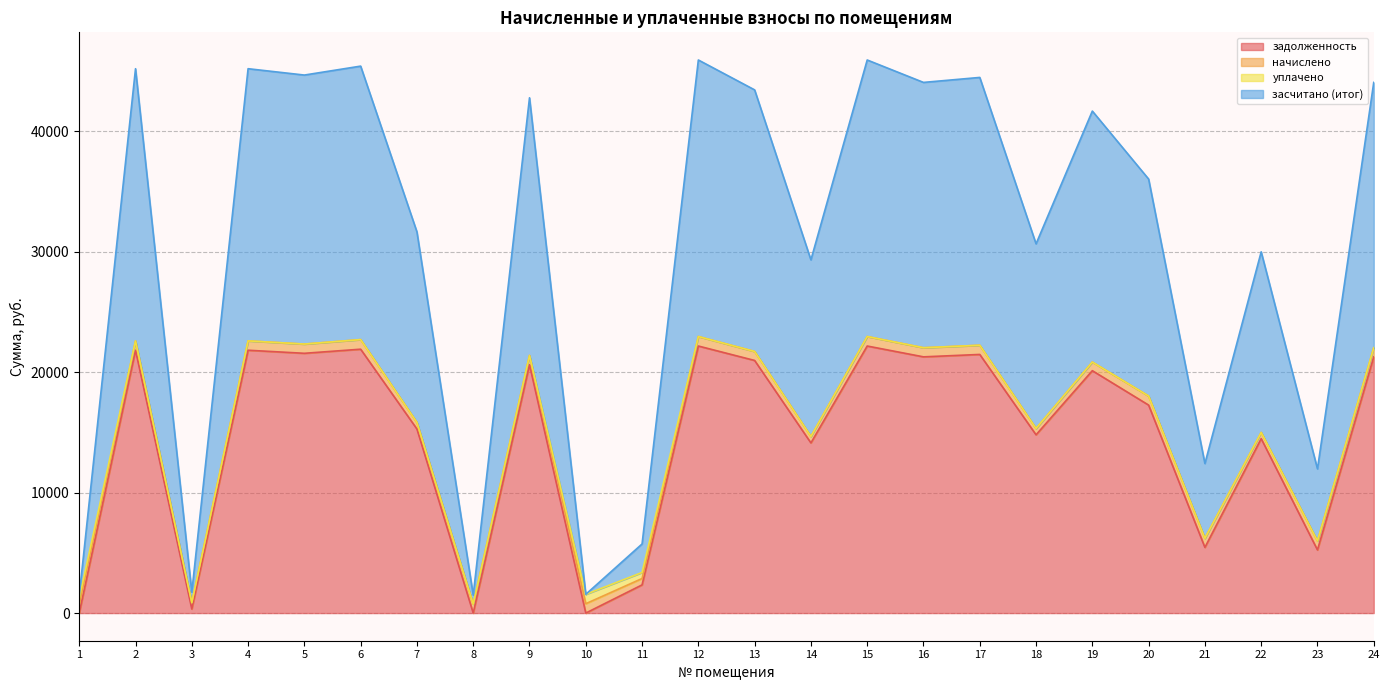

In задолженность, how many points are lower than both neighbors (excluding endpoints)?

9